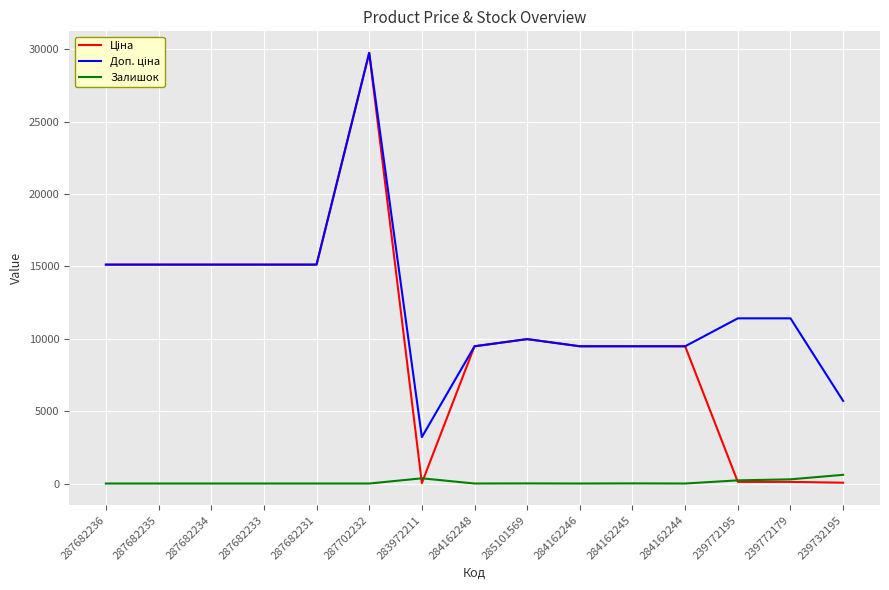

How many lines are shown in the chart?

3